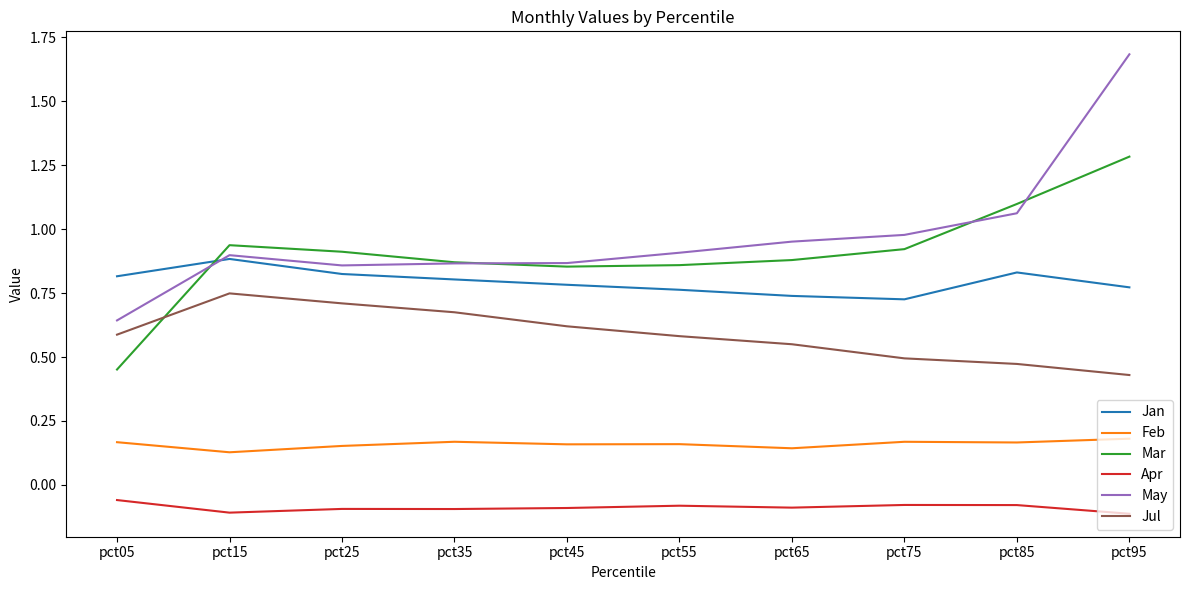

At which category is the sum across all series the highest?

pct95